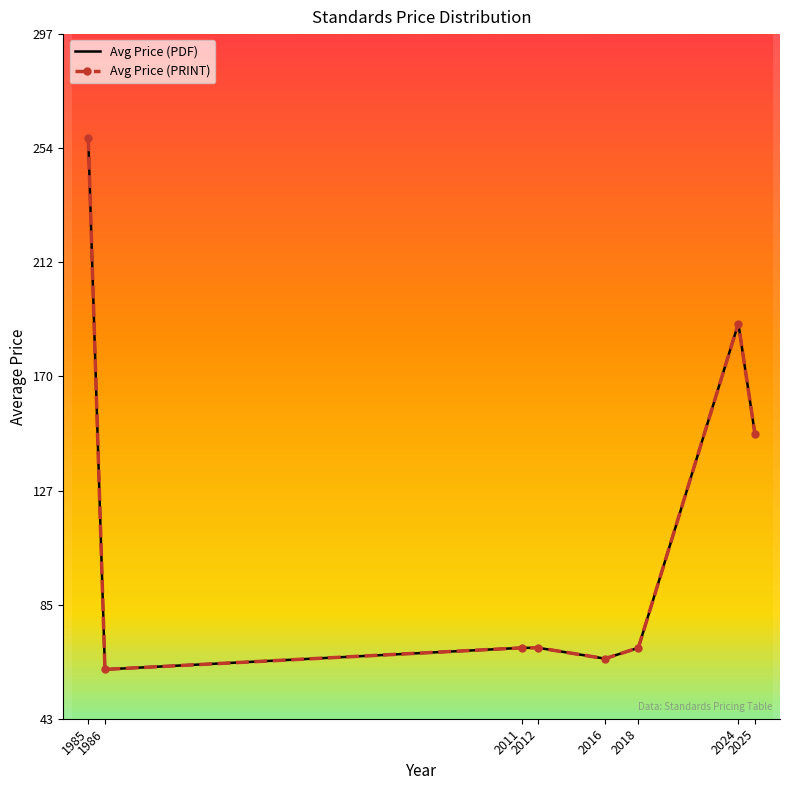

At which label is Avg Price (PDF) closest to 159?

2025